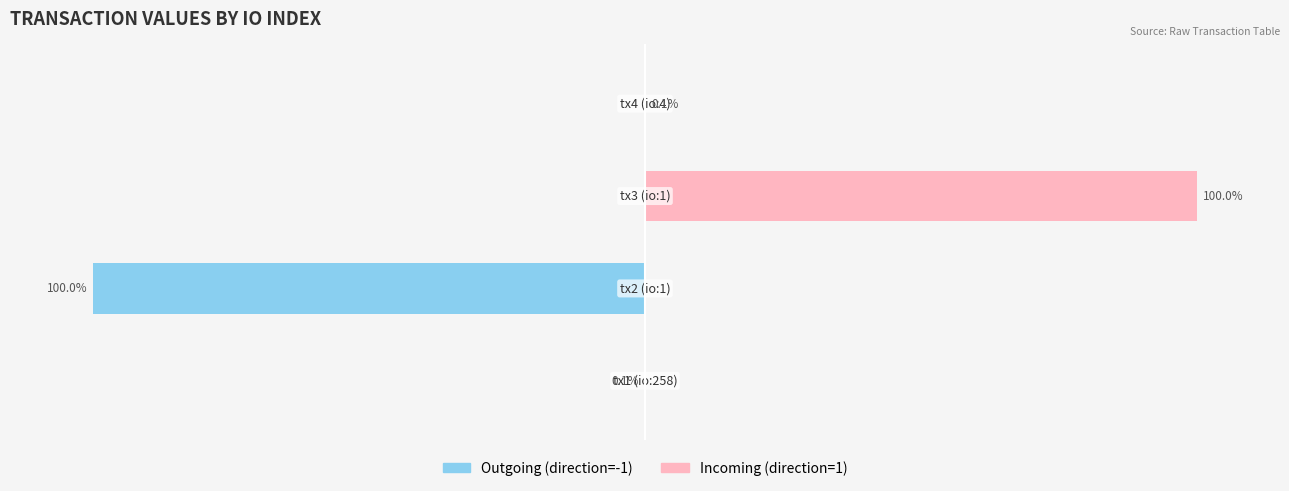

What position from the right is 0?

1